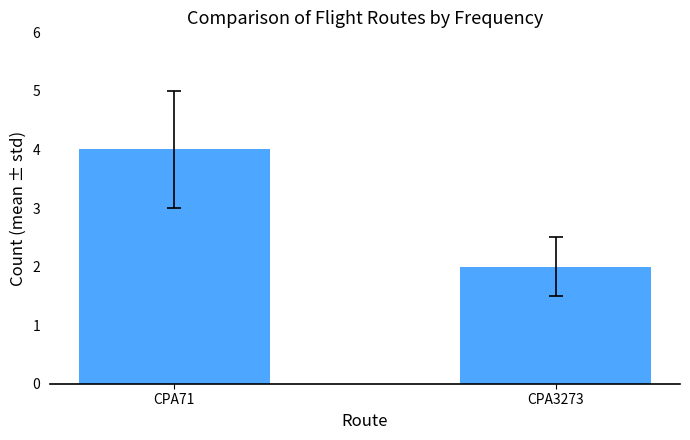

Reading right to left, transcribe all the data shown in this chart.

CPA3273=2	CPA71=4